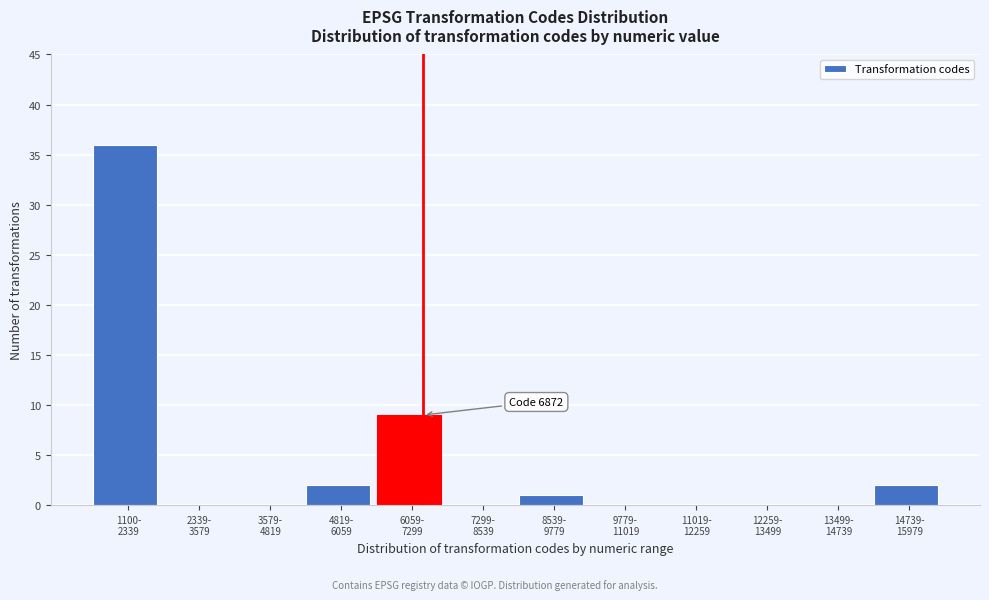

What is the sum of all values?

50